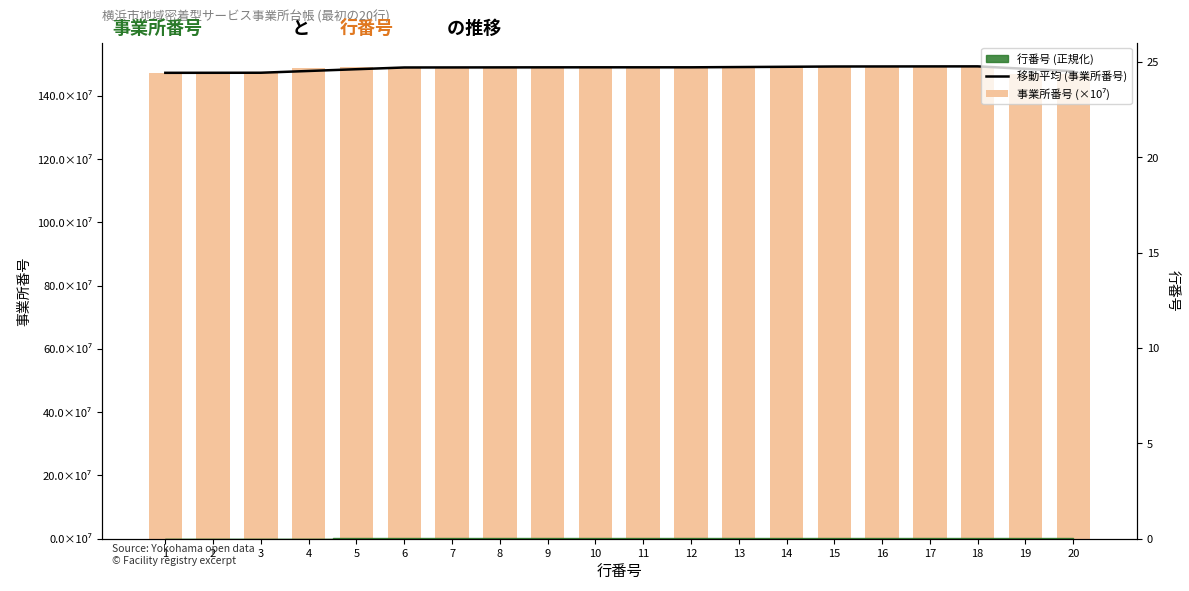

Reading left to right, extract all data points from this chart.

移動平均 (事業所番号): 147.3	147.3	147.4	147.9	148.5	149.0	149.0	149.0	149.1	149.1	149.1	149.1	149.2	149.2	149.3	149.3	149.4	149.4	148.6	147.8
事業所番号 (×10⁷): 147.3	147.4	147.4	149.0	149.0	149.0	149.1	149.1	149.1	149.1	149.1	149.1	149.3	149.3	149.3	149.4	149.4	149.4	147.0	147.1